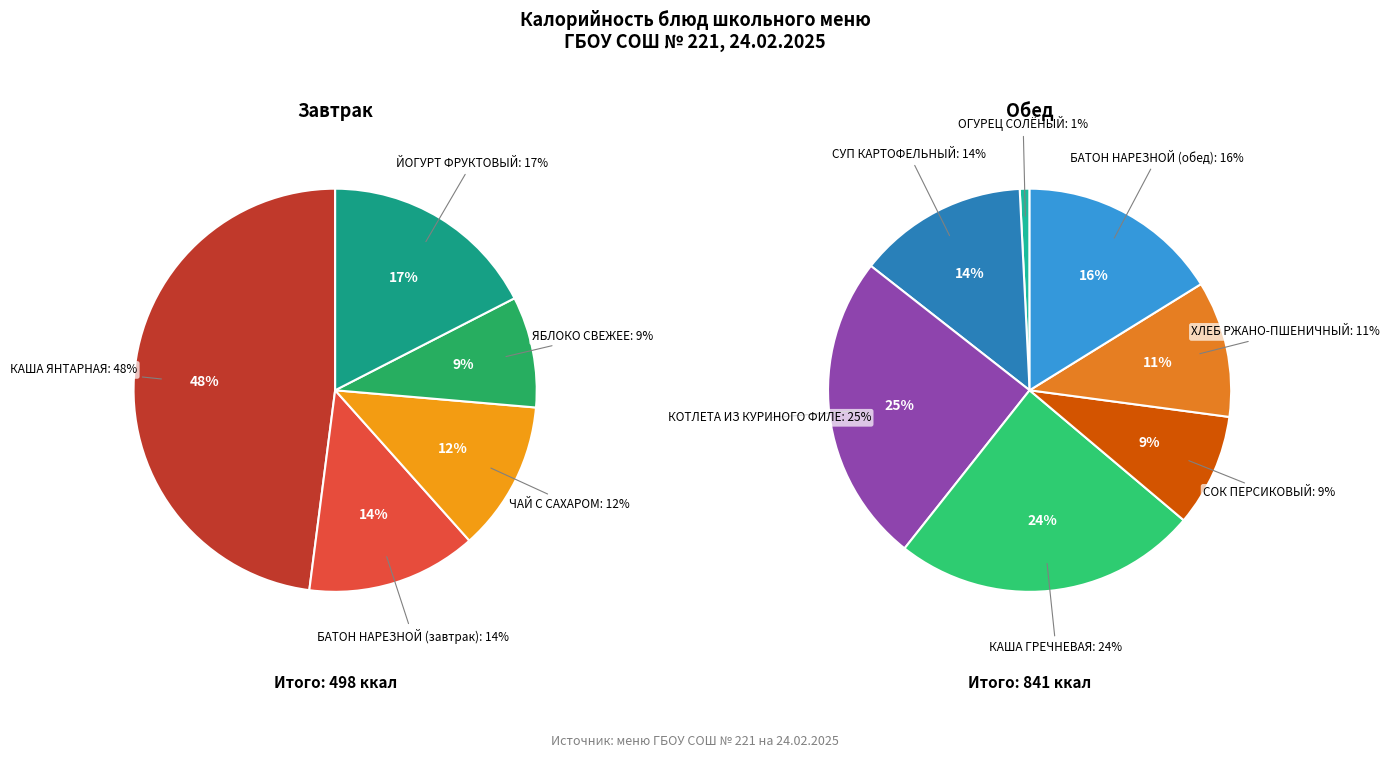

True or false: БАТОН НАРЕЗНОЙ (обед) accounts for 1% of the total.

False